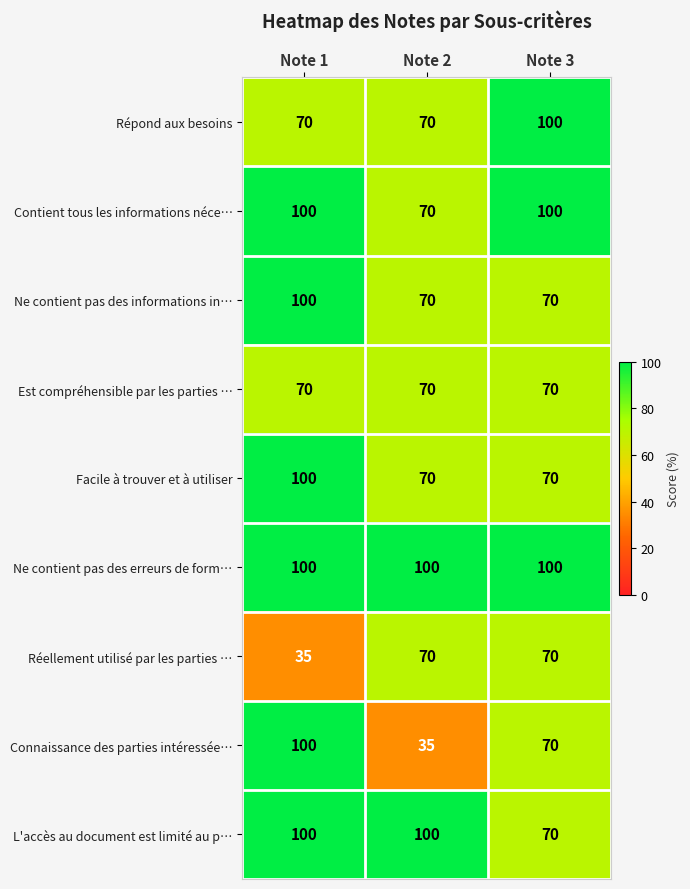

True or false: Ne contient pas des informations in… has a value of 28 at Note 3.

False